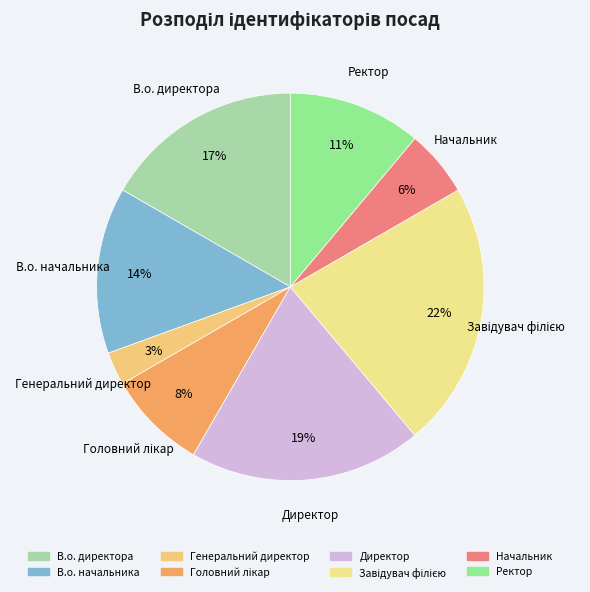

Which category has the smallest portion of the pie?

Генеральний директор